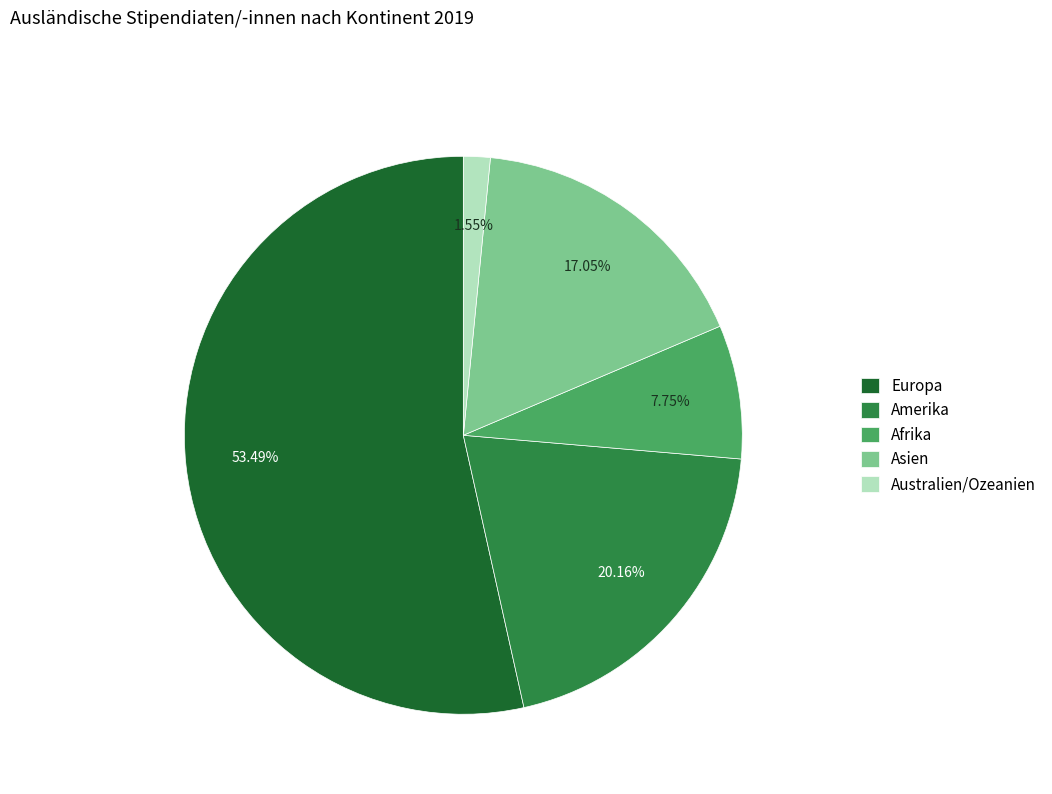

To the nearest percent, what portion does Afrika represent?

8%